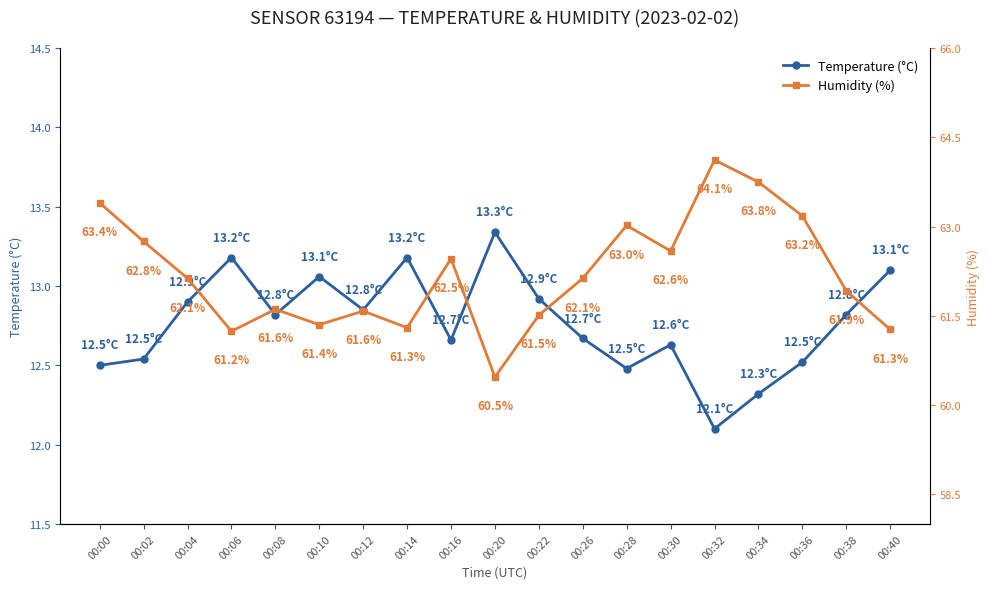

At which category does Temperature (°C) reach its first local peak?

00:06